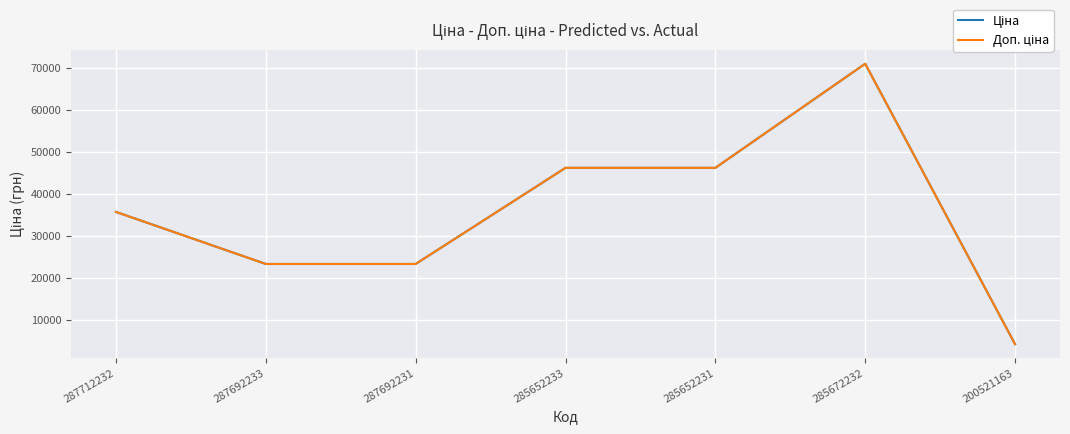

What is the smallest value displayed?

4204.8